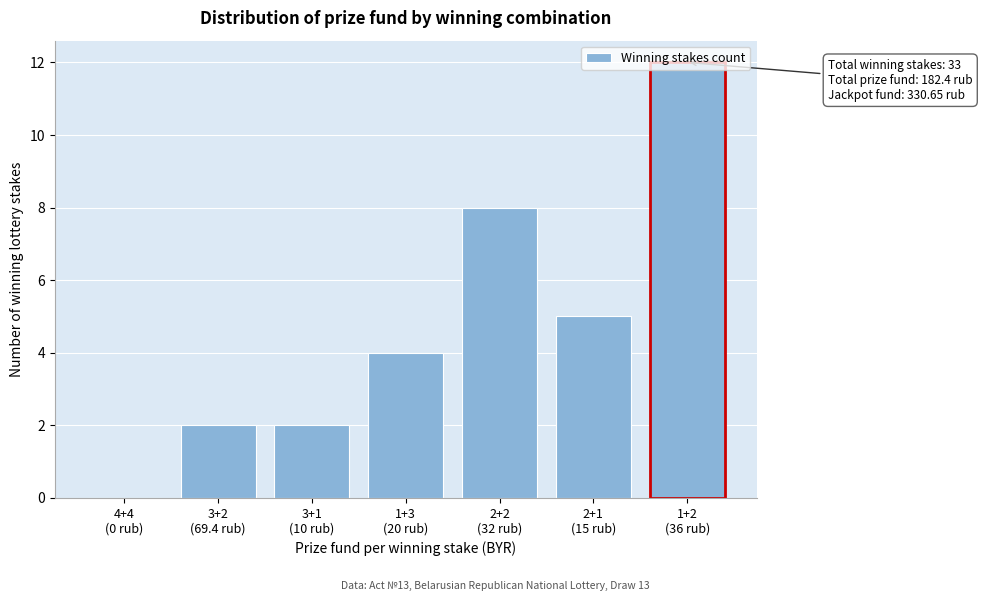

What is the greatest value displayed?

12